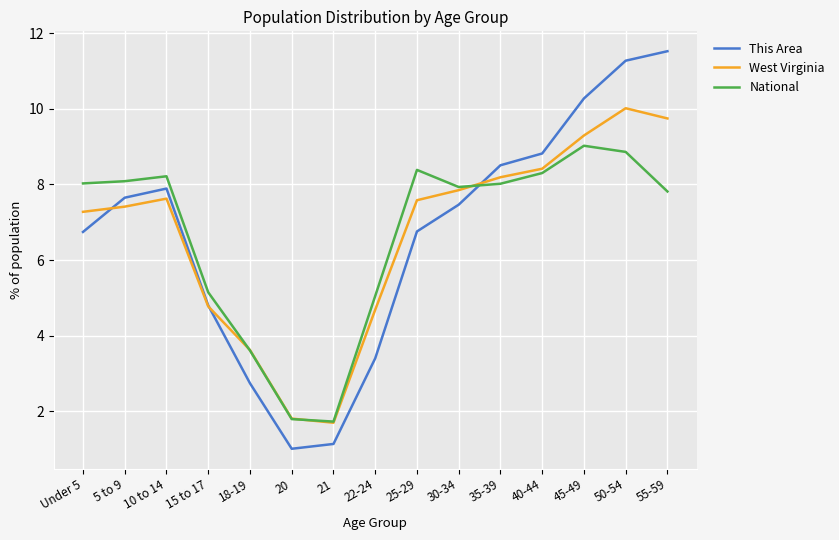

List the series in order of their peak value, highest first.

This Area, West Virginia, National